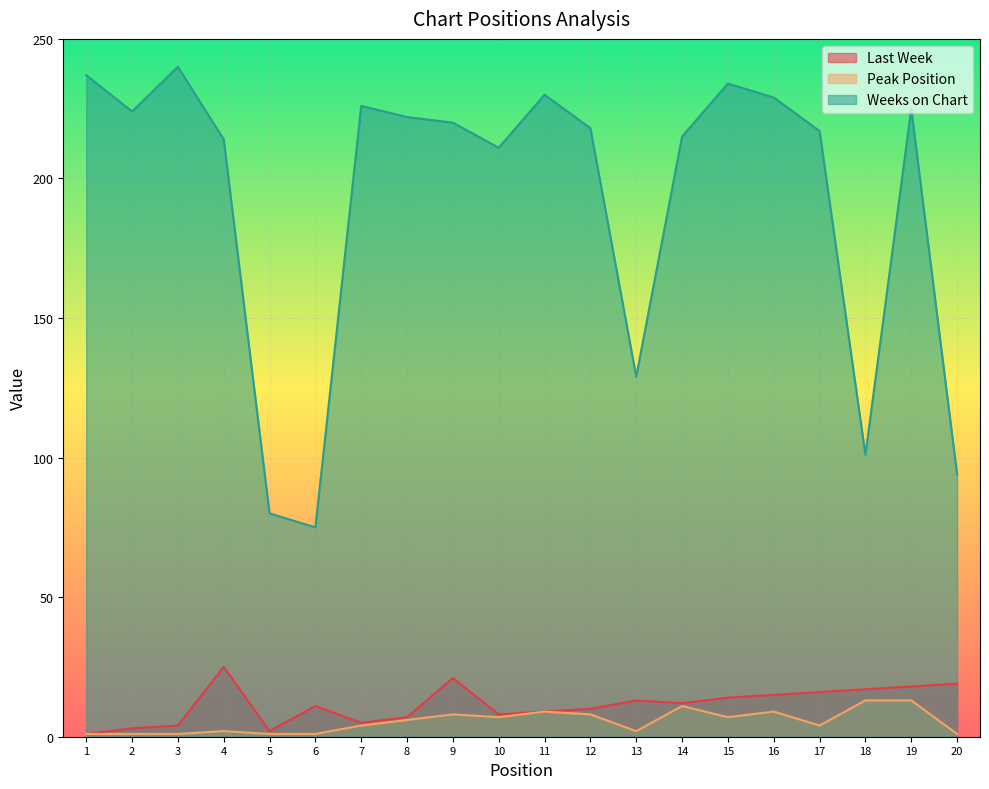

At which category is the sum across all series the highest?

19